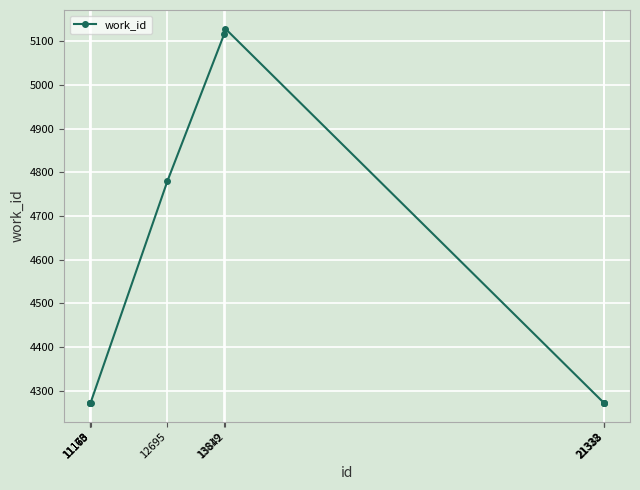

What is the value of the 4th point from the left?

4272